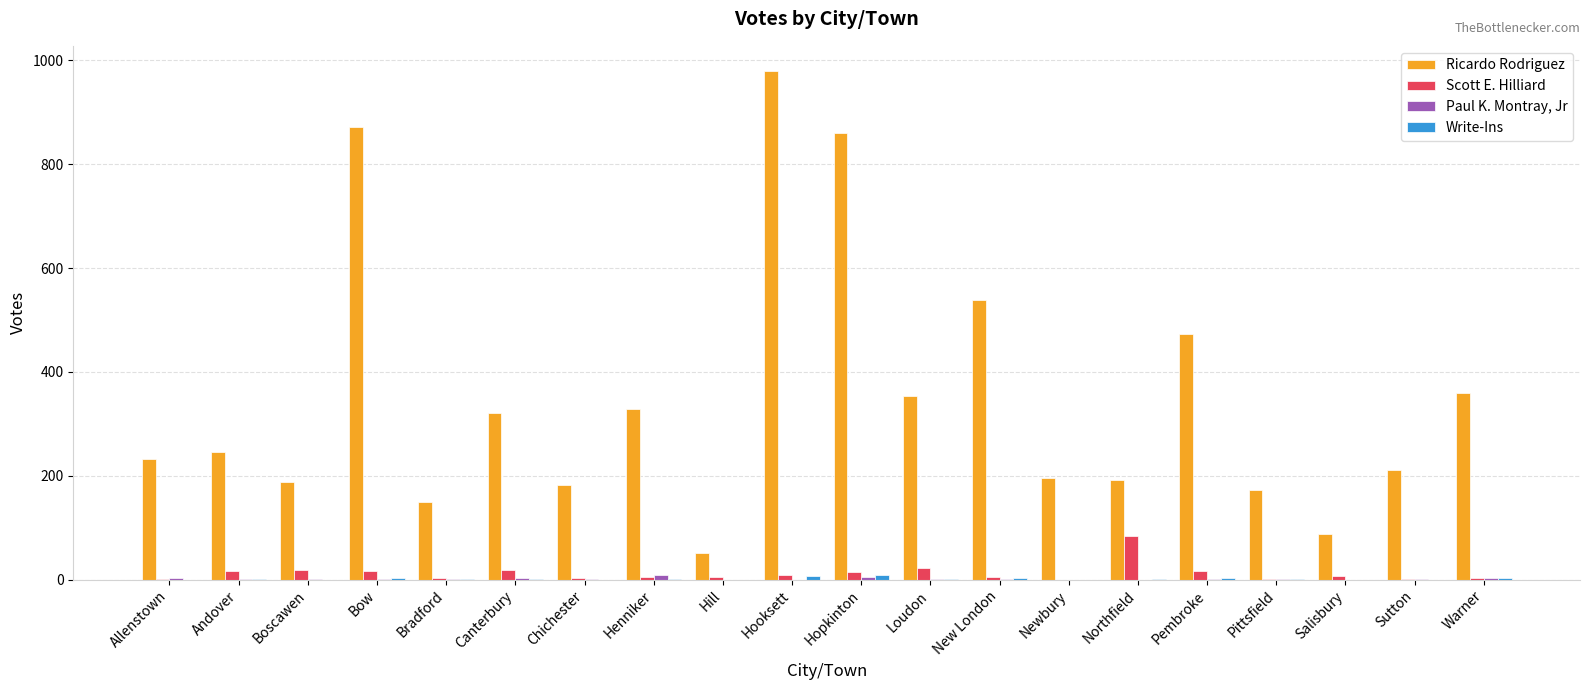

Where does the Scott E. Hilliard series first go above 7?

Andover